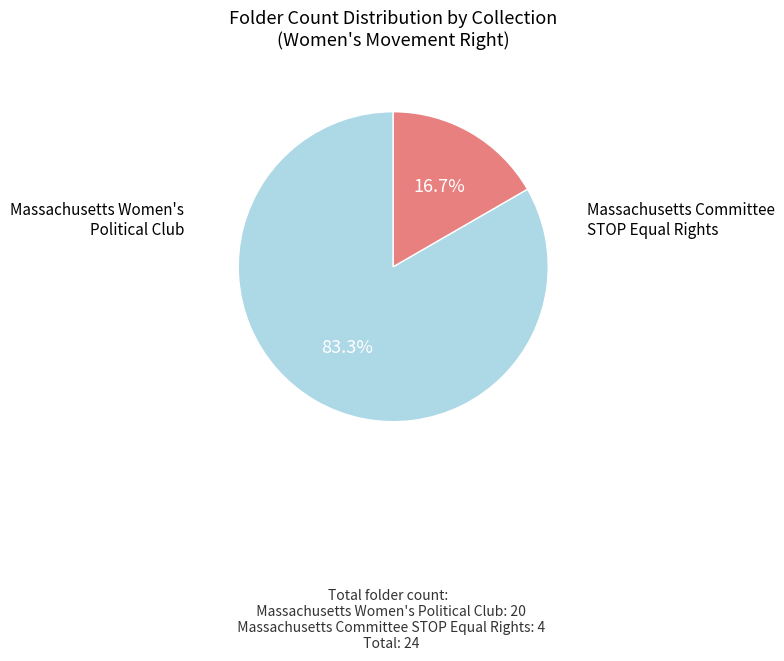

Do Massachusetts Committee STOP Equal Rights and Massachusetts Women's Political Club together represent more than half of the pie?

Yes